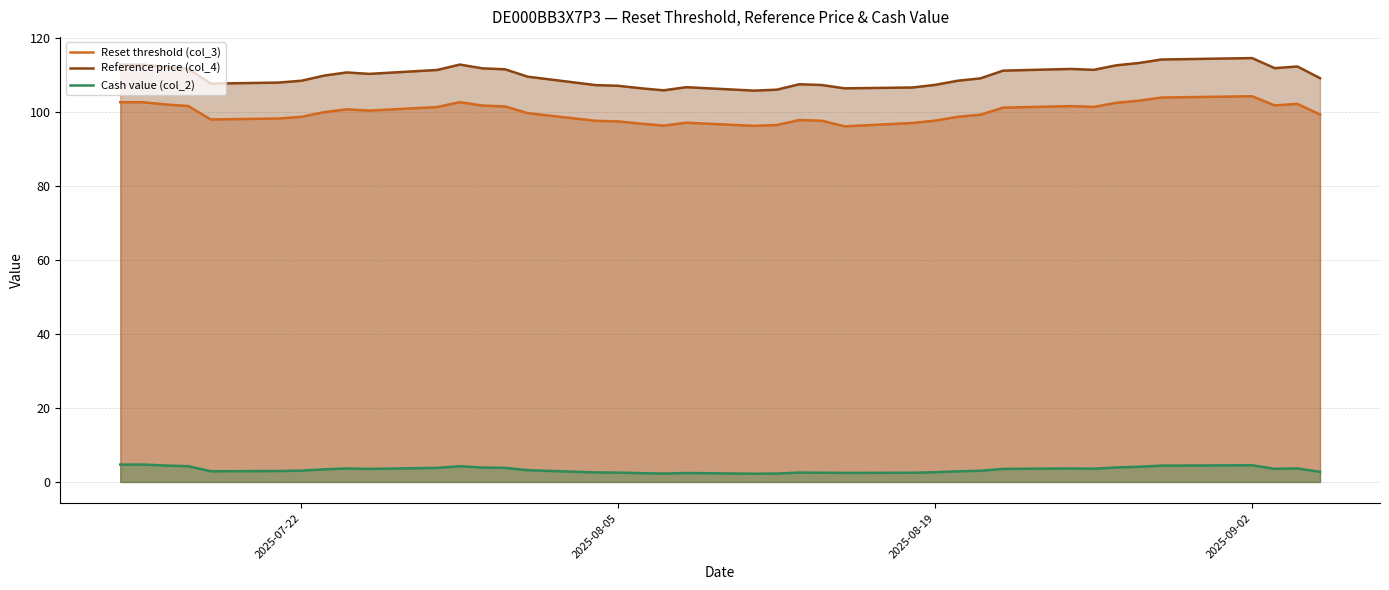

What are all the series names shown in the legend?

Reset threshold (col_3), Reference price (col_4), Cash value (col_2)